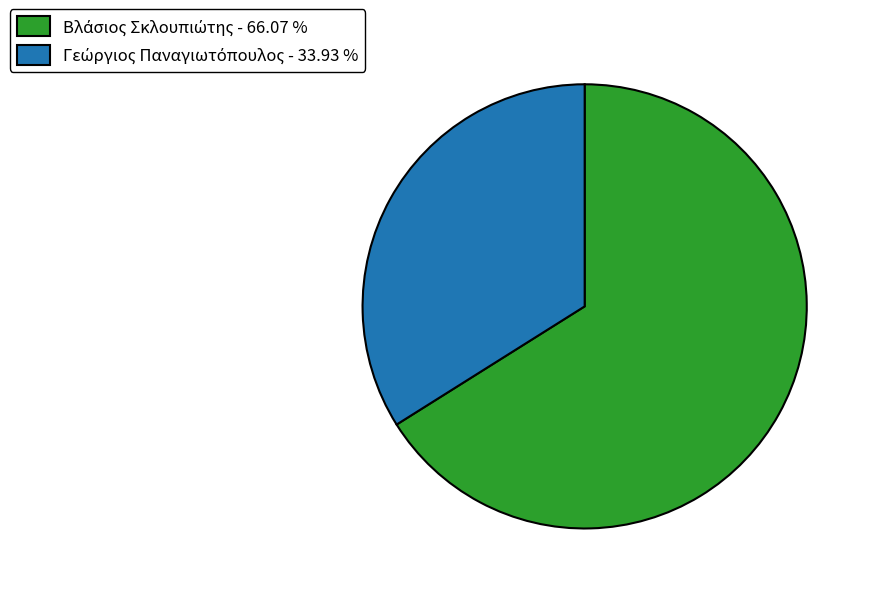

Does any single category account for the majority?

Yes